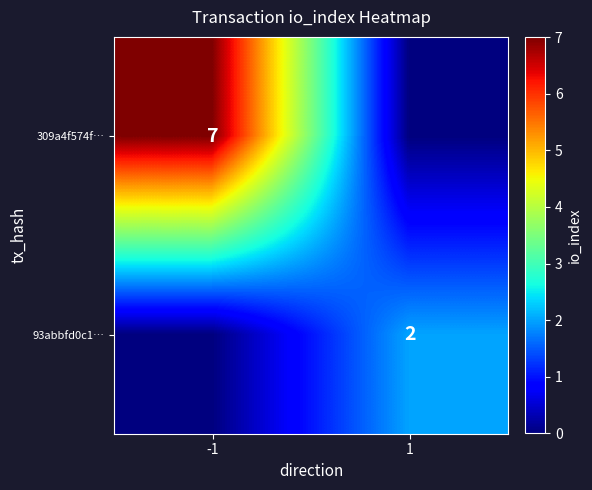

Is it true that 309a4f574f… equals 11 at -1?

False